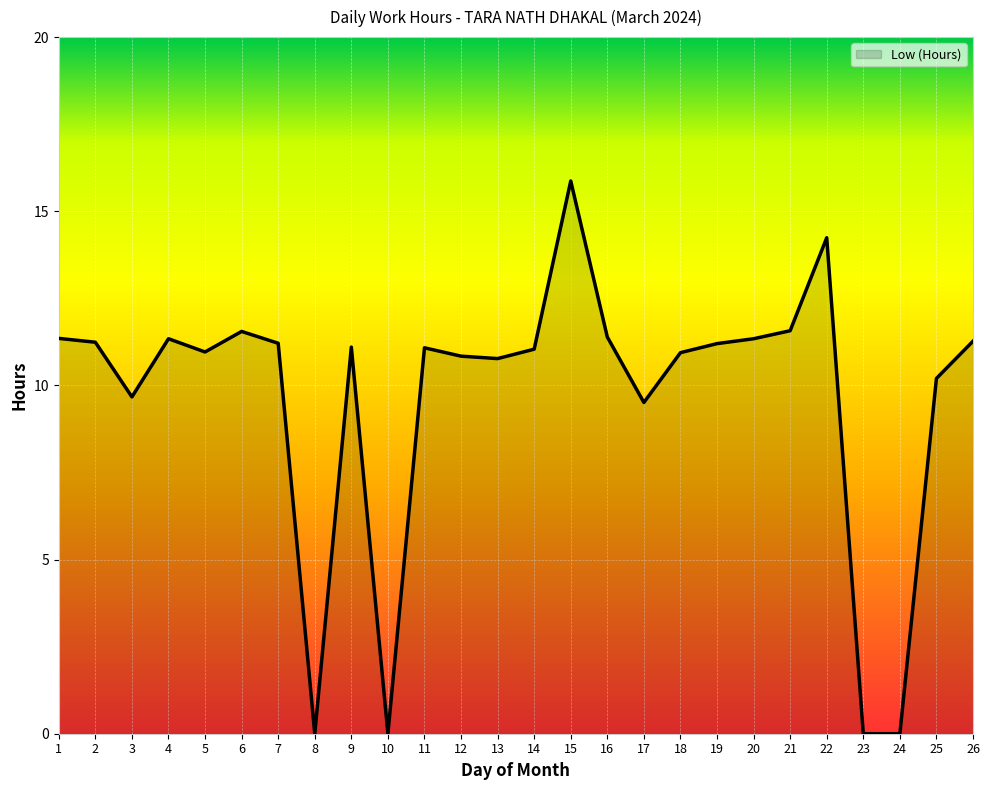

What is the sum of the values at 16 and 19?

22.6